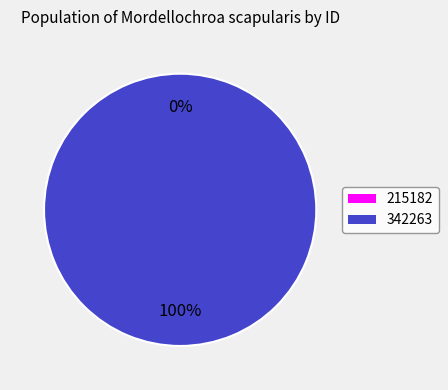

How many segments does this pie chart have?

2